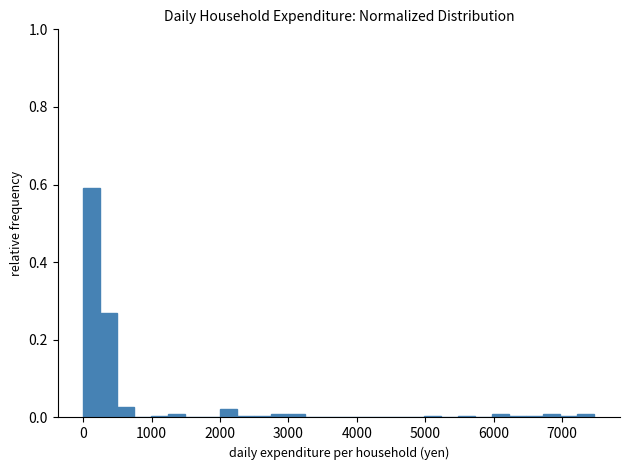

Around what value on the x-axis is the tallest bar? Give the approximate position of its centre, as read against the axis.

100